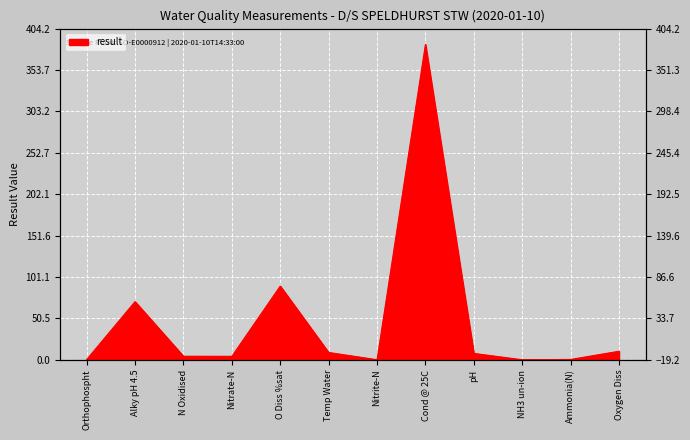

How many categories are shown in the chart?

12